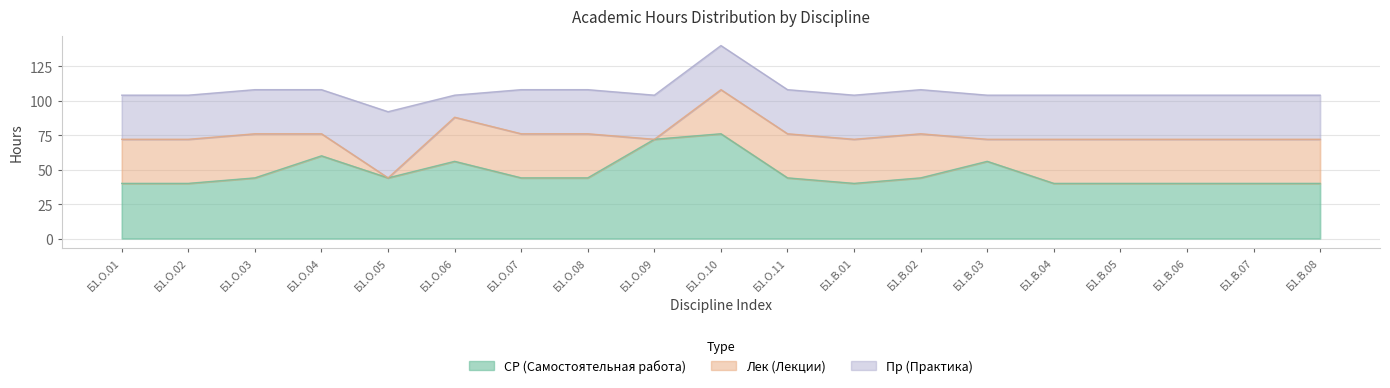

At which label does Лек (Лекции) reach its peak?

Б1.О.01